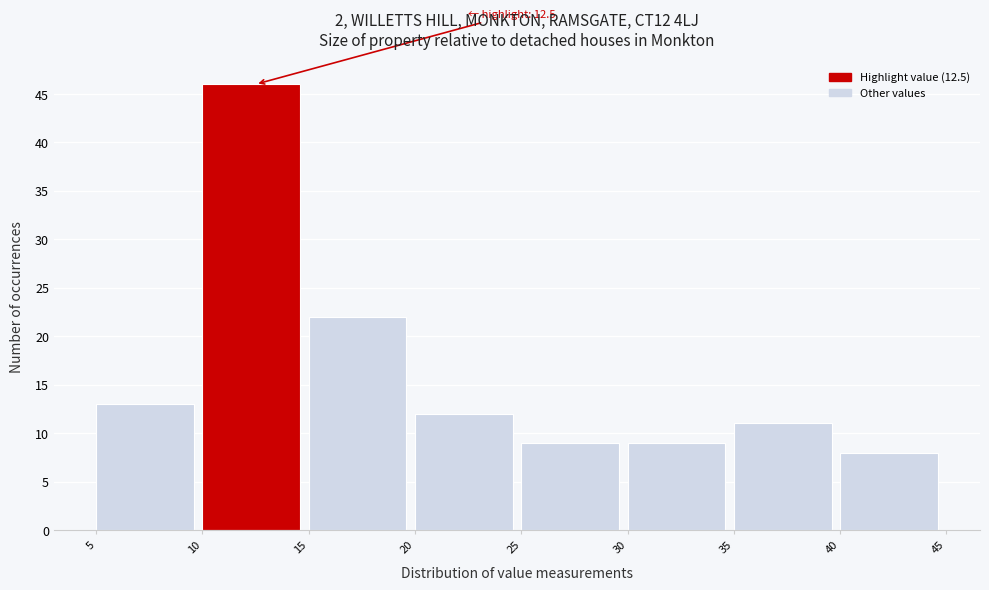

Over which range of the x-axis is the bar tallest?

10 to 15